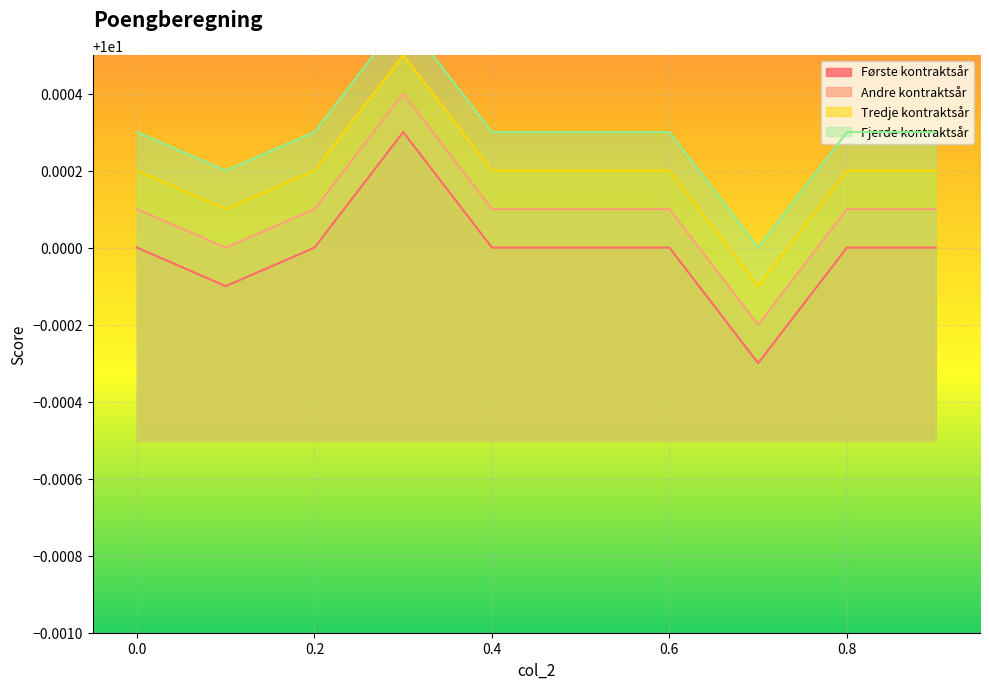

How many lines are shown in the chart?

4